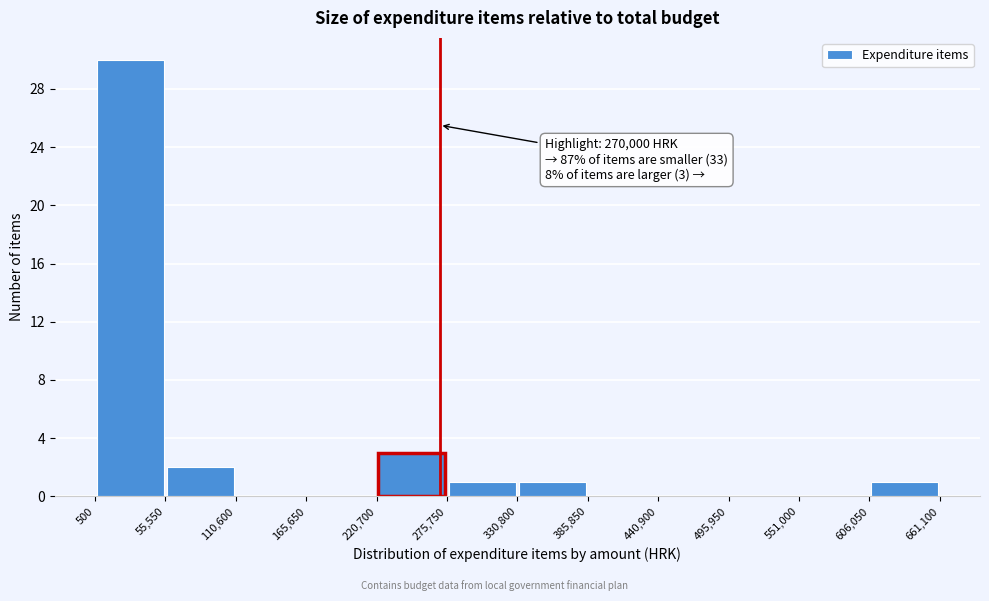

Over which range of the x-axis is the bar tallest?

500 to 55,550